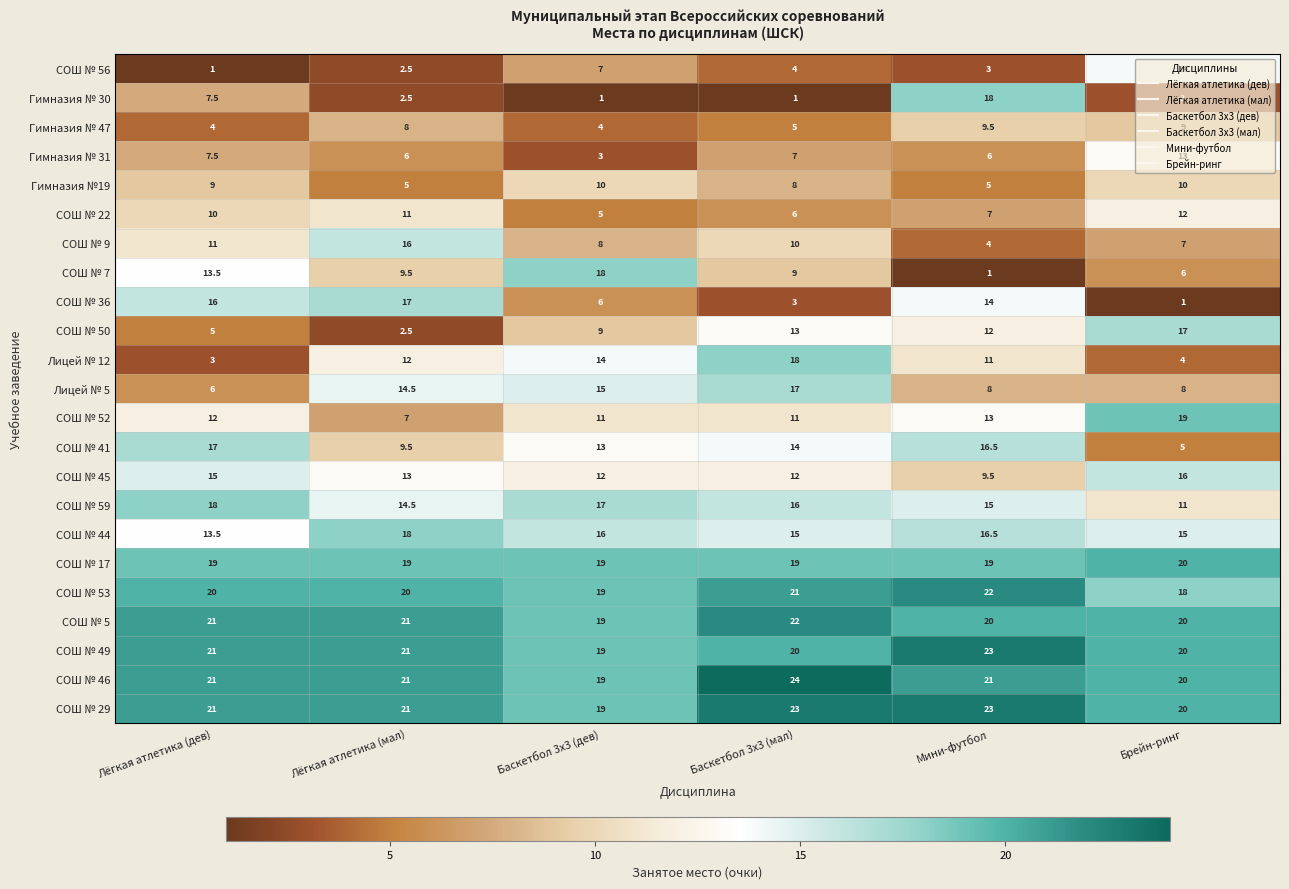

Which series changed the most between Баскетбол 3х3 (мал) and Мини-футбол?

Гимназия № 30